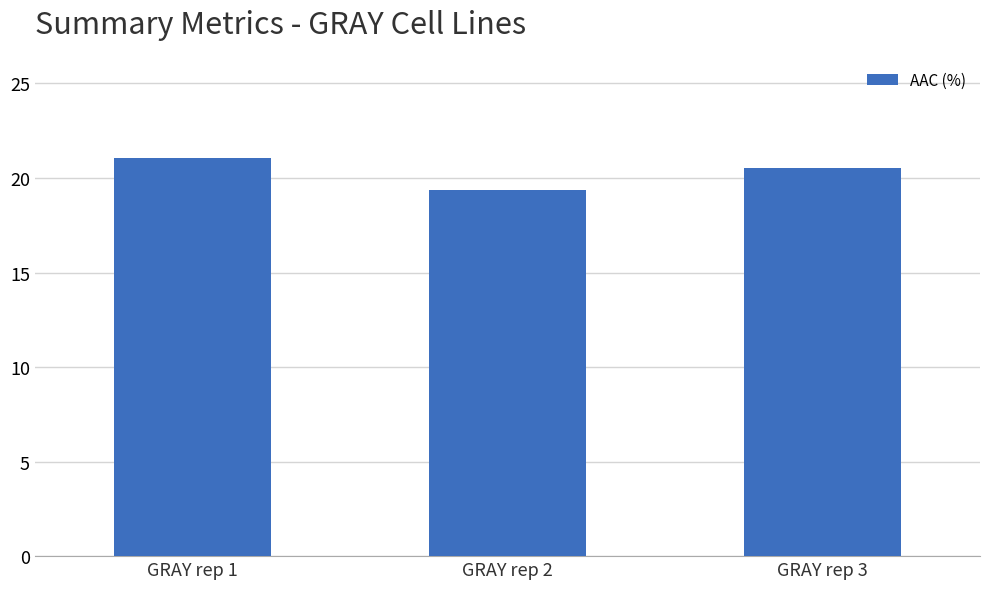

Does the chart contain stacked bars?

No